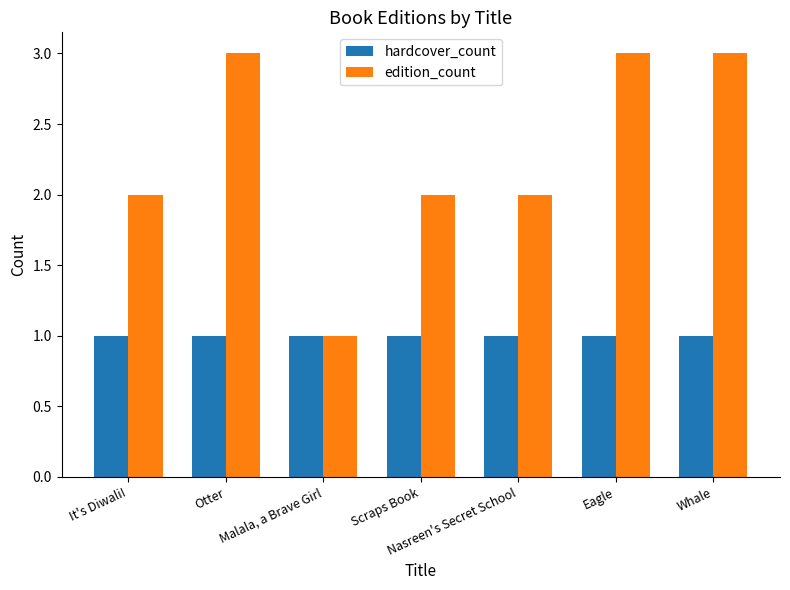

Which series has the largest range (max minus min)?

edition_count